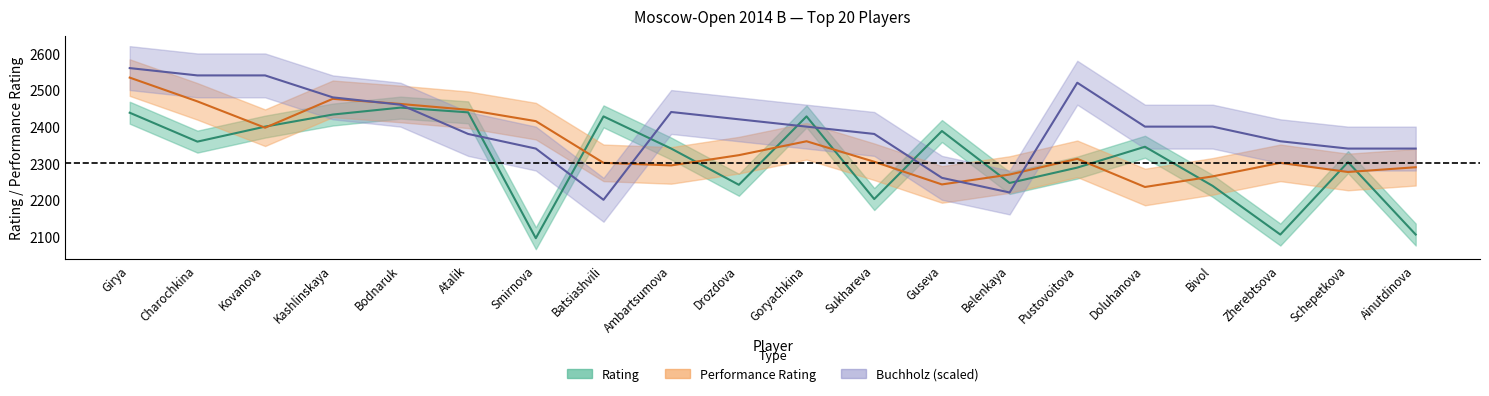

At which category does Доп1 reach its first local valley?

Batsiashvili